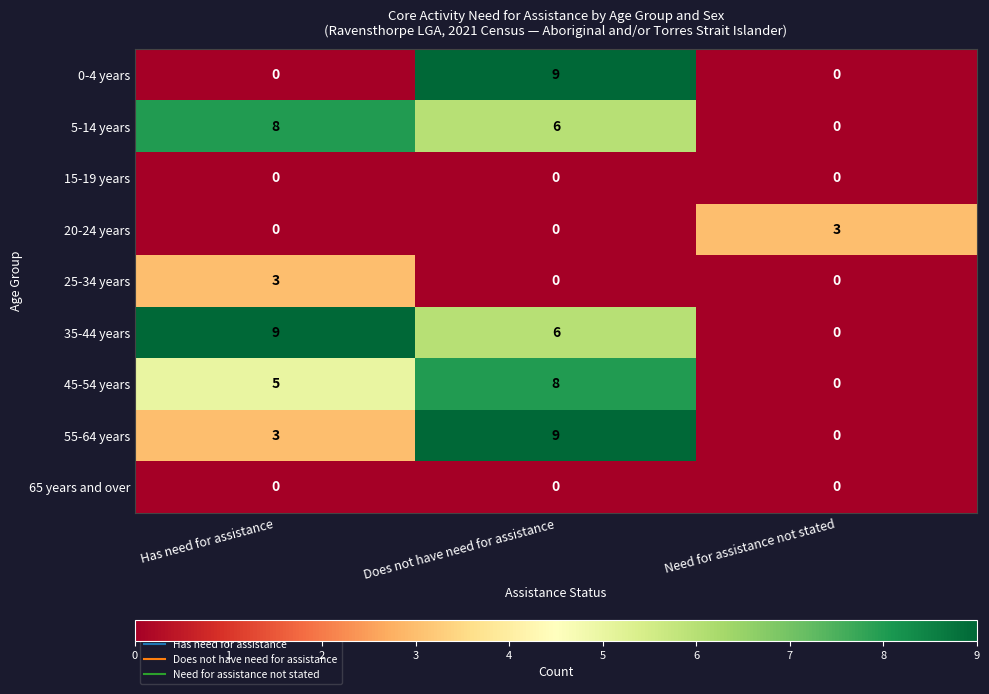

What is the sum of all 35-44 years values?

15